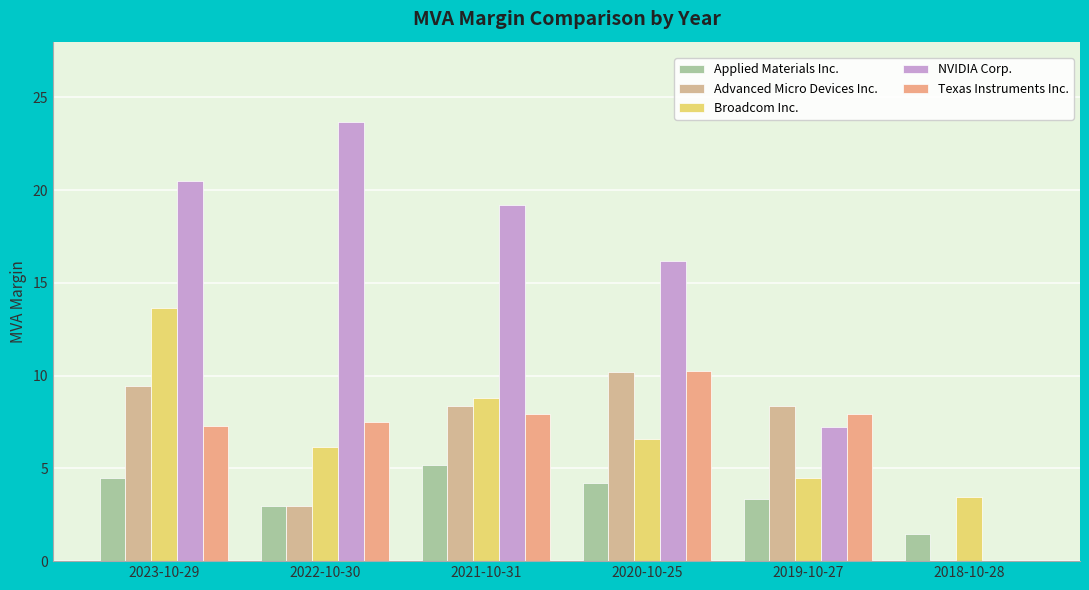

At 2023-10-29, list the series in order from largest to smallest.

NVIDIA Corp., Broadcom Inc., Advanced Micro Devices Inc., Texas Instruments Inc., Applied Materials Inc.